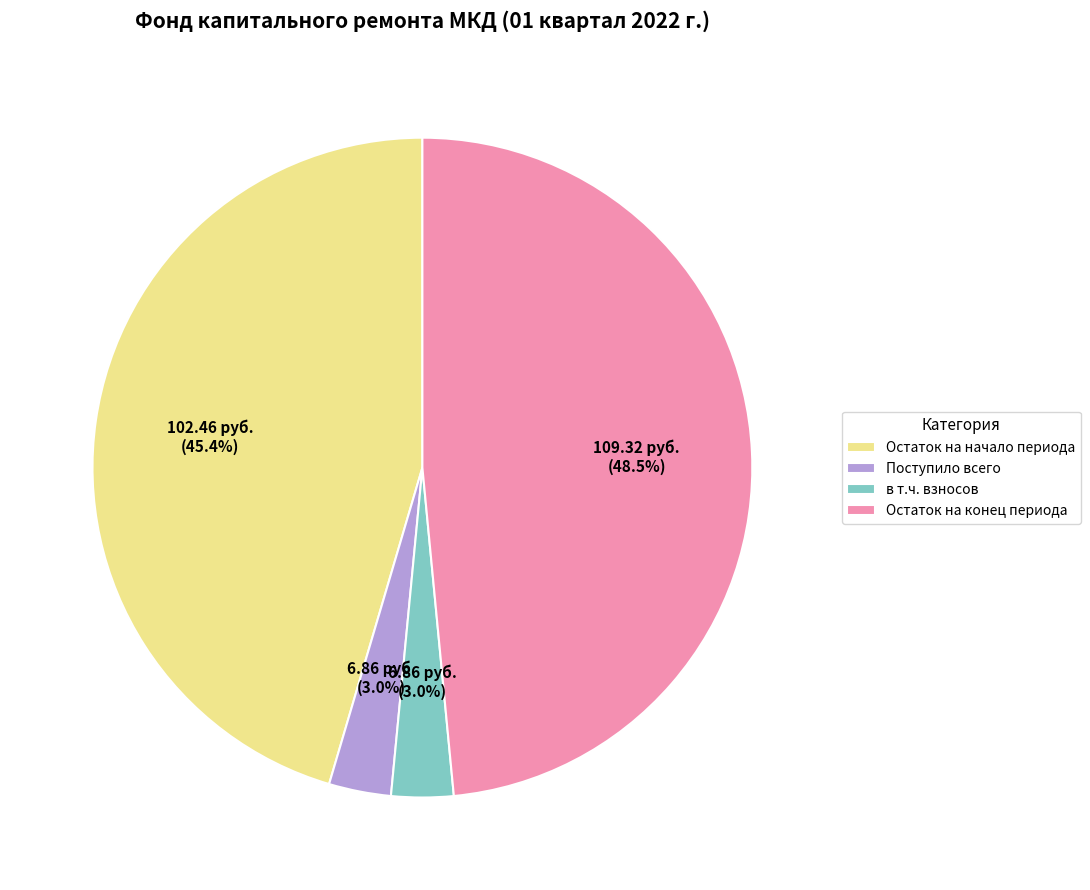

What portion of the pie excludes Поступило всего?

97.0%